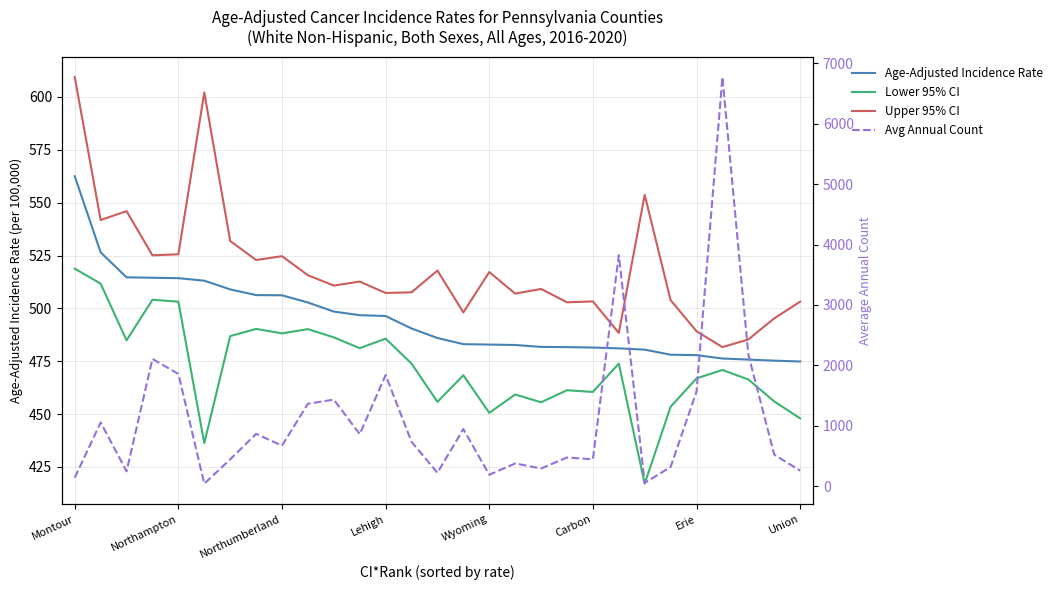

Does the chart have visible grid lines?

Yes